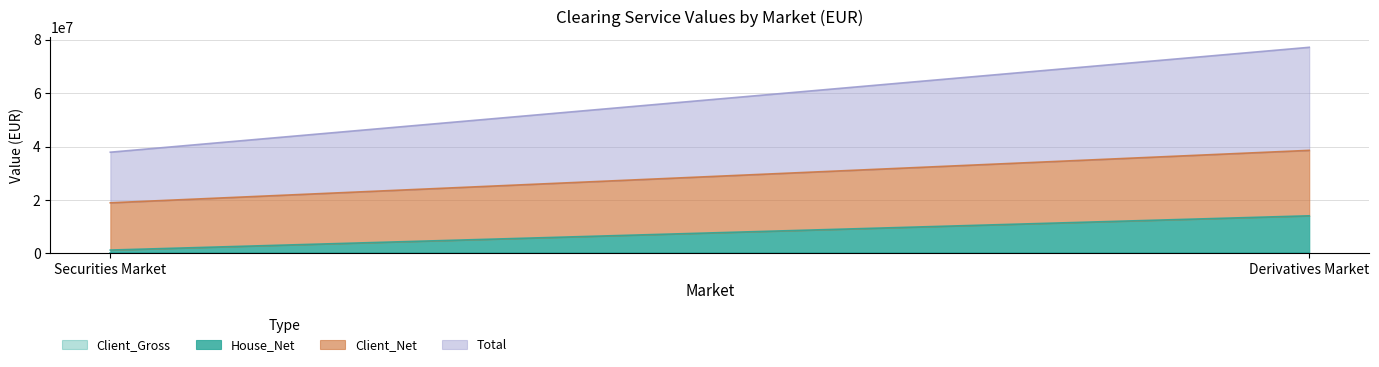

What is the label of the 1st point from the right?

Derivatives Market